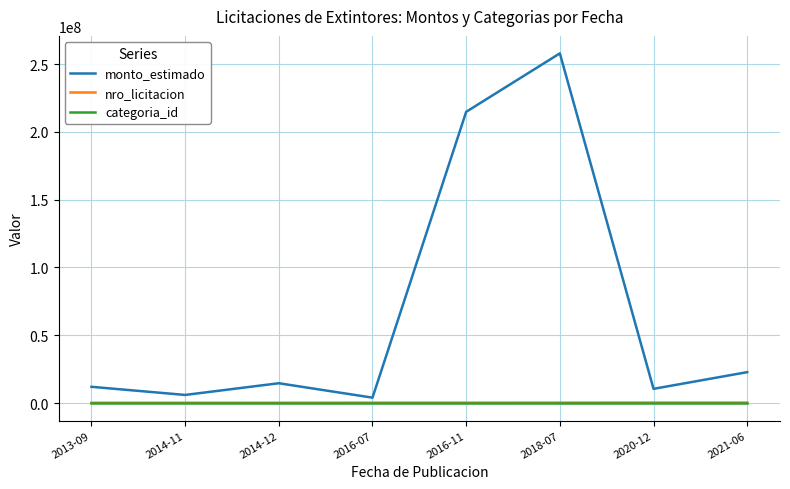

What is the total value across all series at 2014-12?

14902798